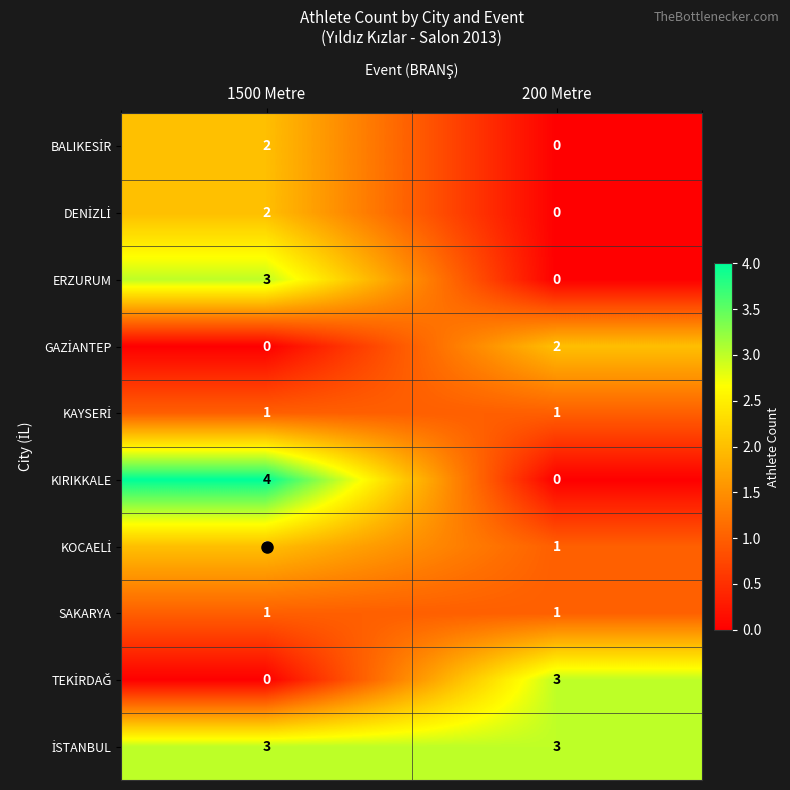

Which series changed the most between 1500 Metre and 200 Metre?

KIRIKKALE